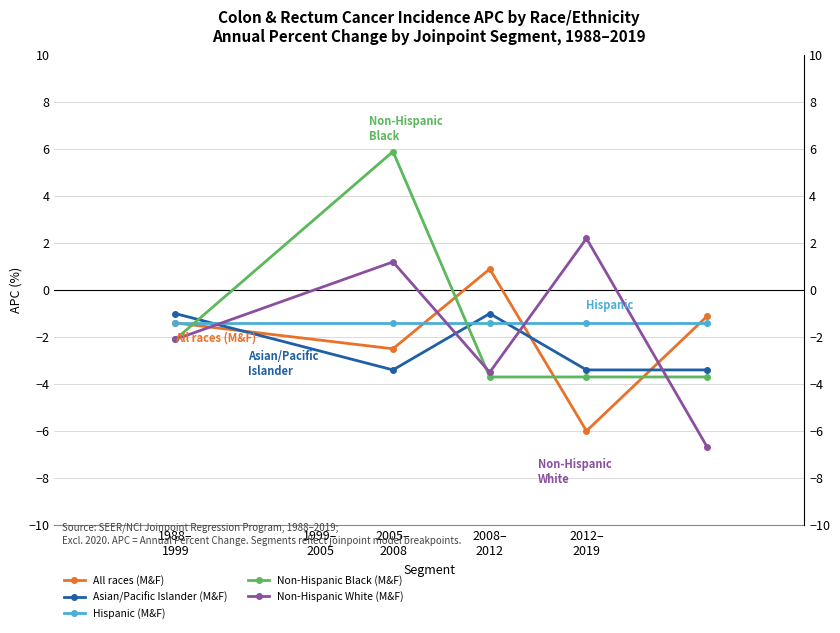

How many lines are shown in the chart?

5